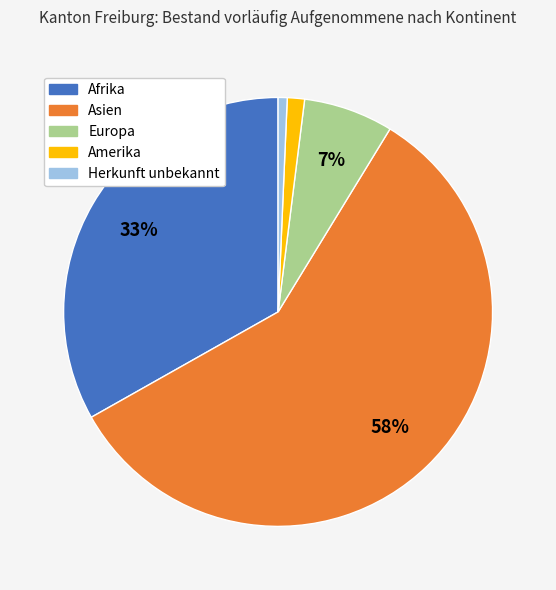

What is the largest slice in the pie chart?

Asien